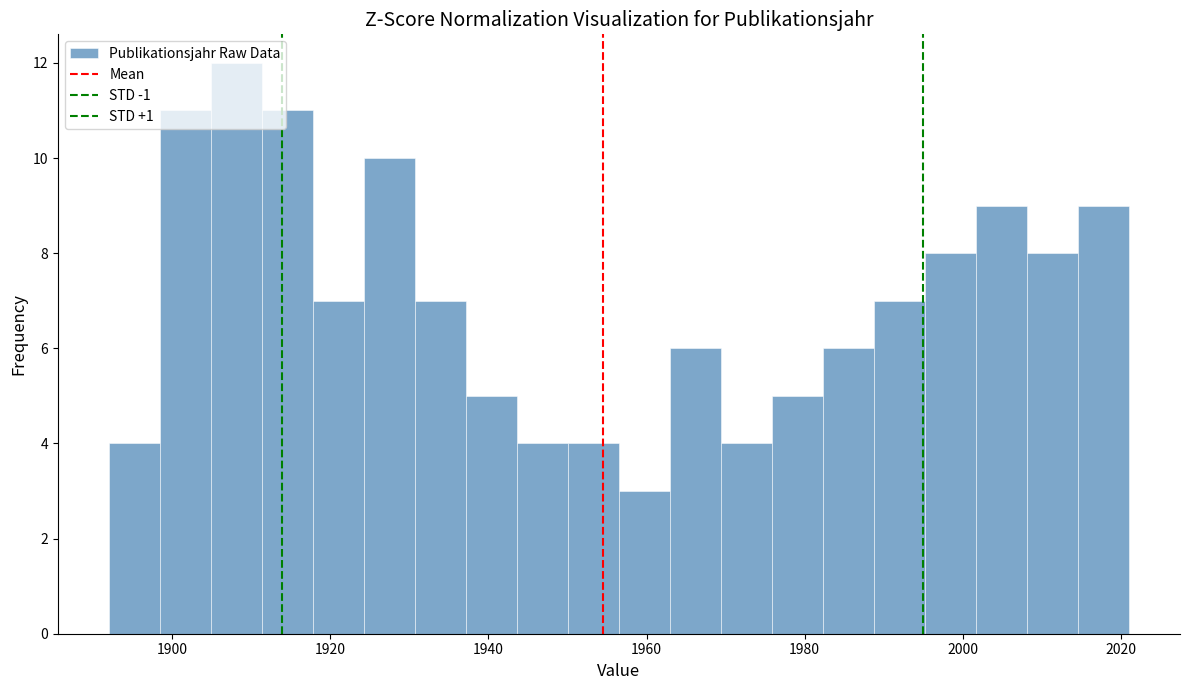

Read against the x-axis, roughly where is the centre of the tallest bar?

1908